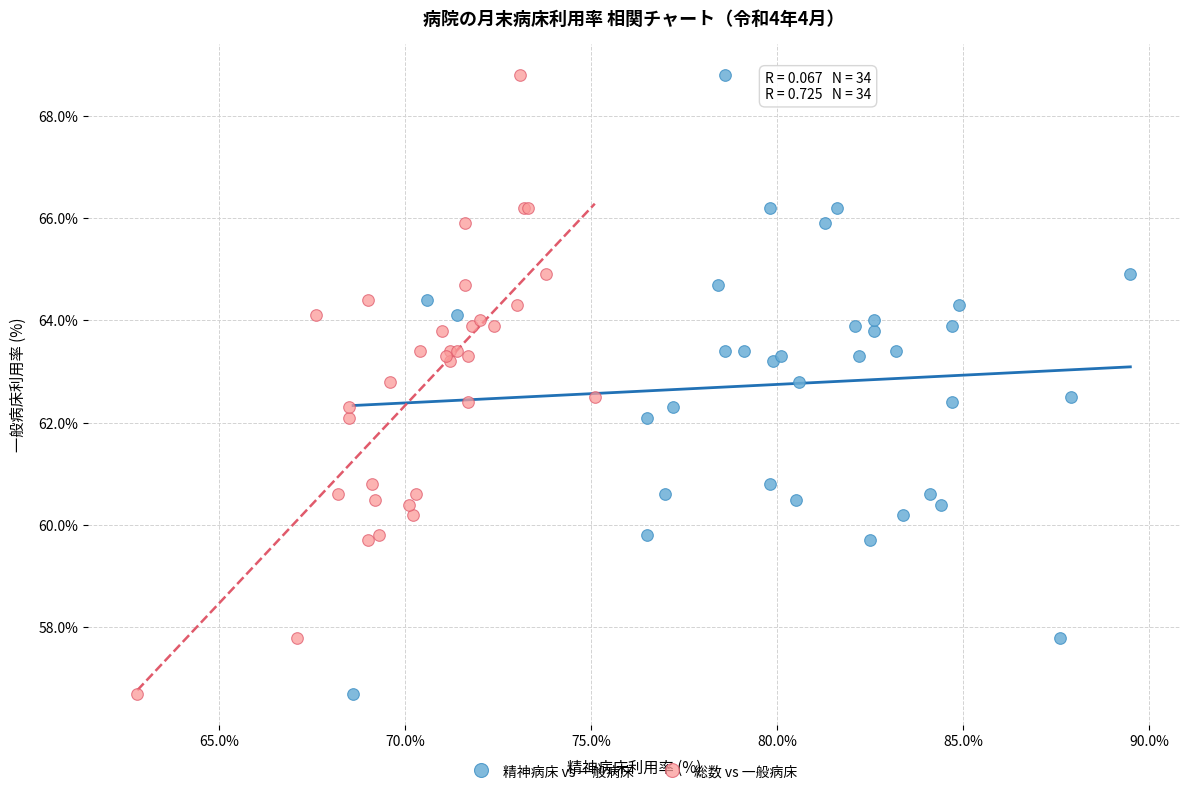

What are all the series names shown in the legend?

精神病床 vs 一般病床, 総数 vs 一般病床